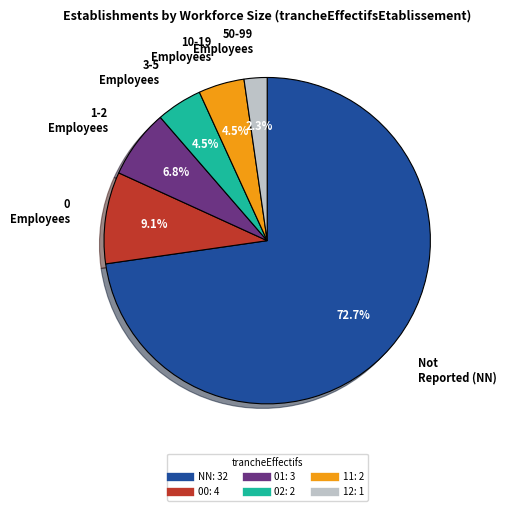

To the nearest percent, what is the difference between the largest and smallest slice percentages?

70%